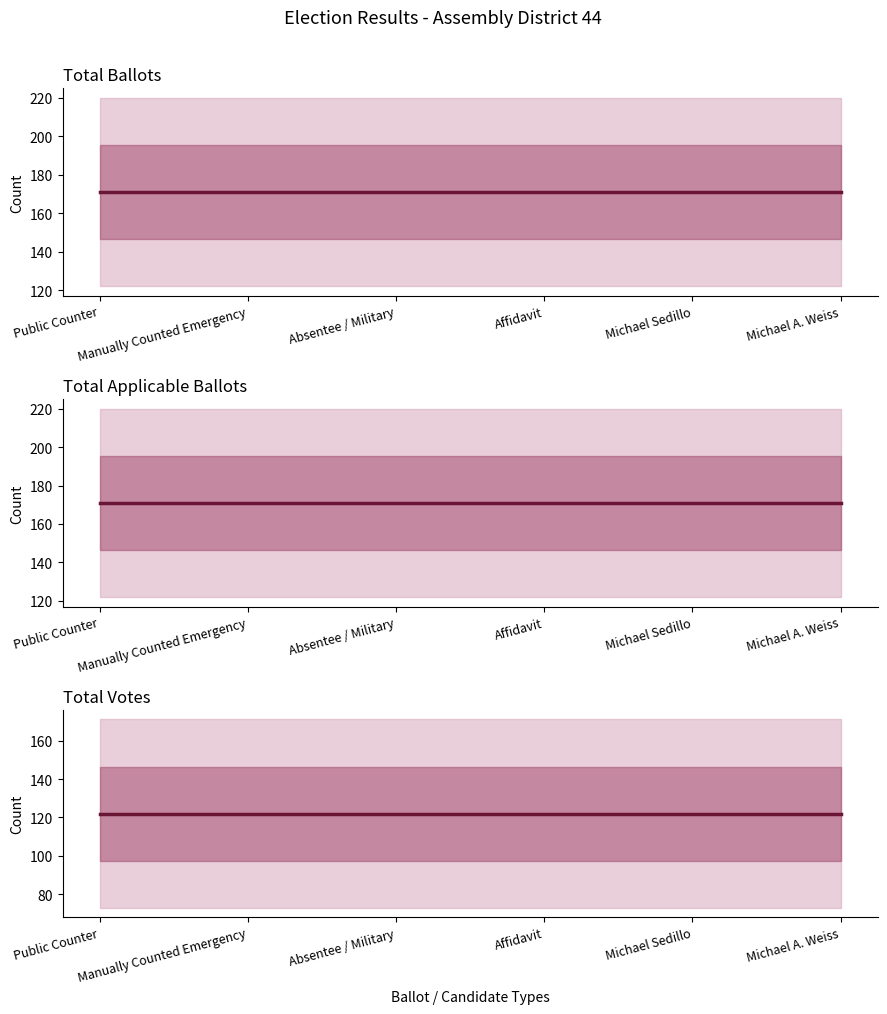

Where is Total Applicable Ballots nearest to the value 171?

Public Counter